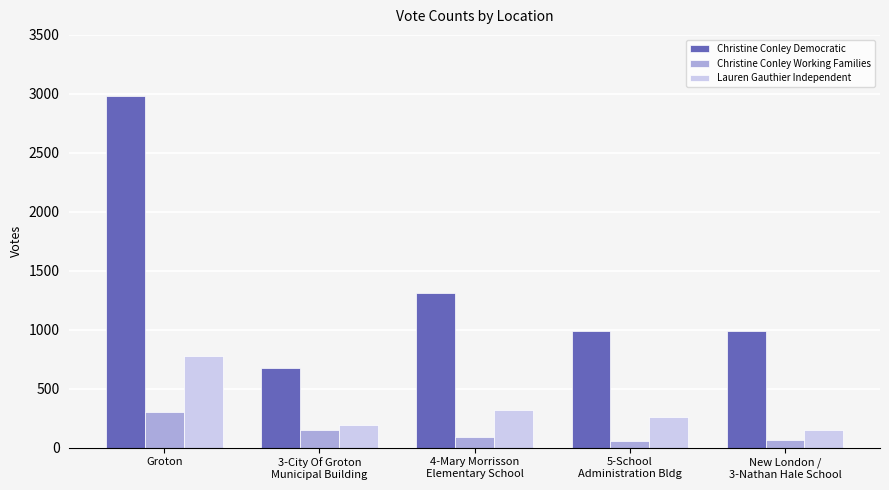

Which series has the largest total across all categories?

Christine Conley Democratic